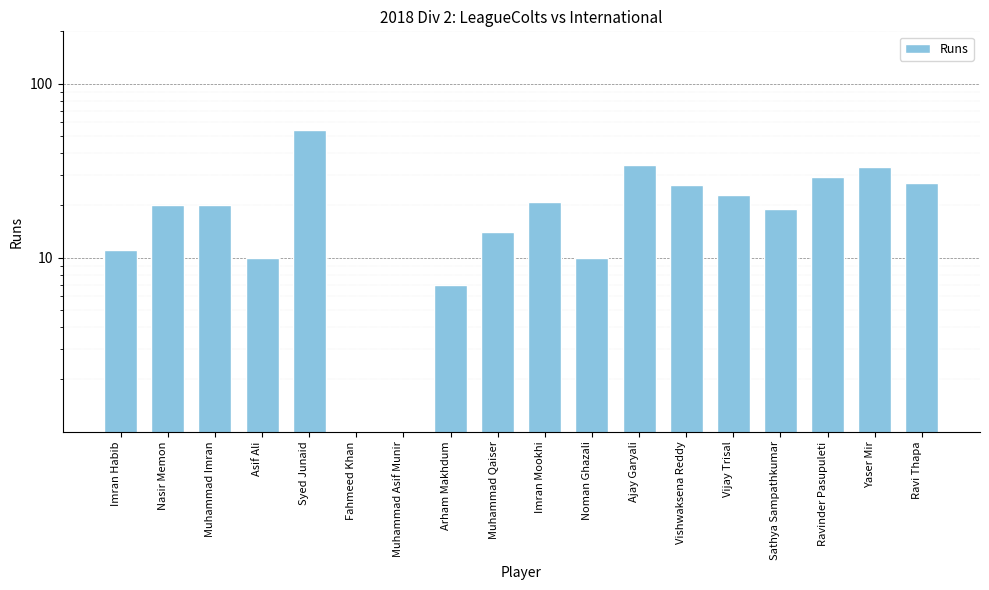

What is the label of the 9th bar from the left?

Muhammad Qaiser